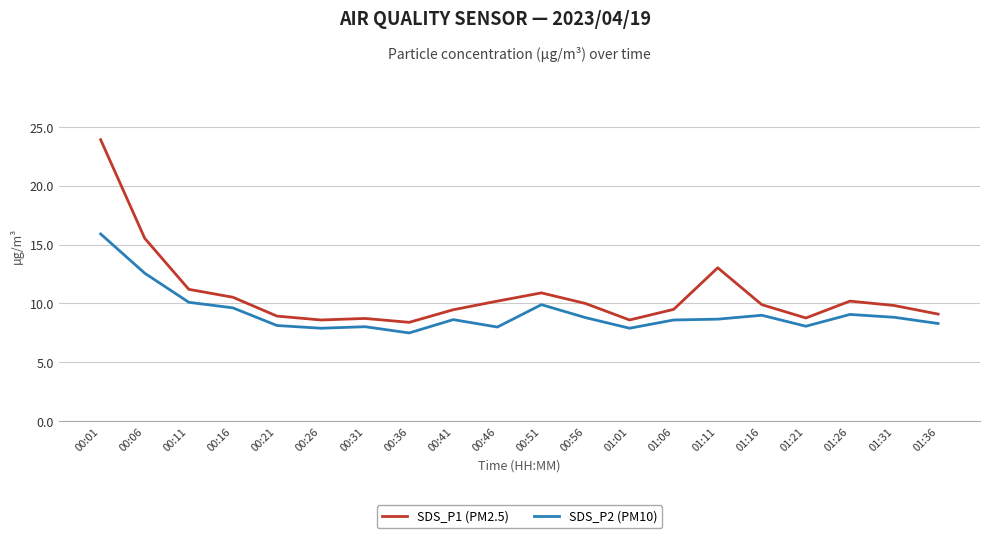

What is the difference between the SDS_P2 (PM10) values at 00:16 and 00:56?

0.8